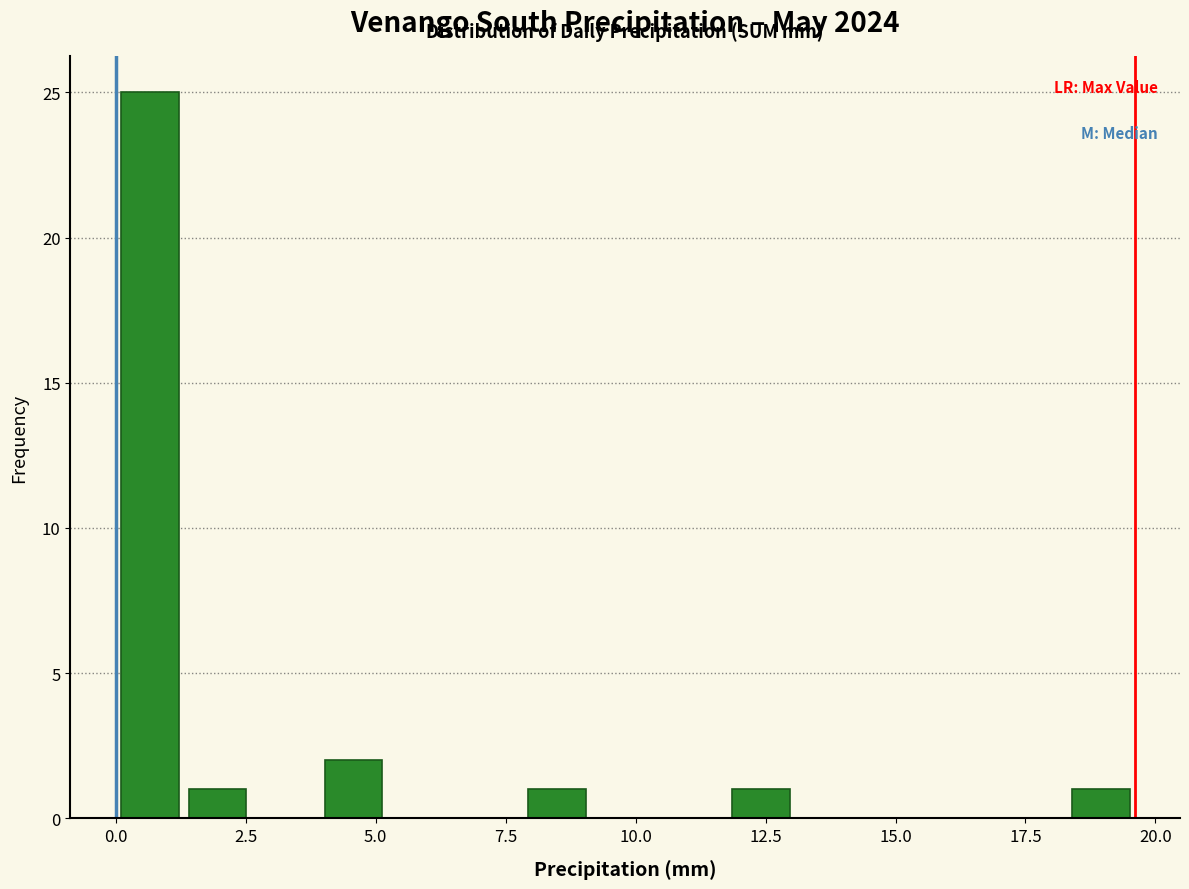

Around what value on the x-axis is the tallest bar? Give the approximate position of its centre, as read against the axis.

0.5